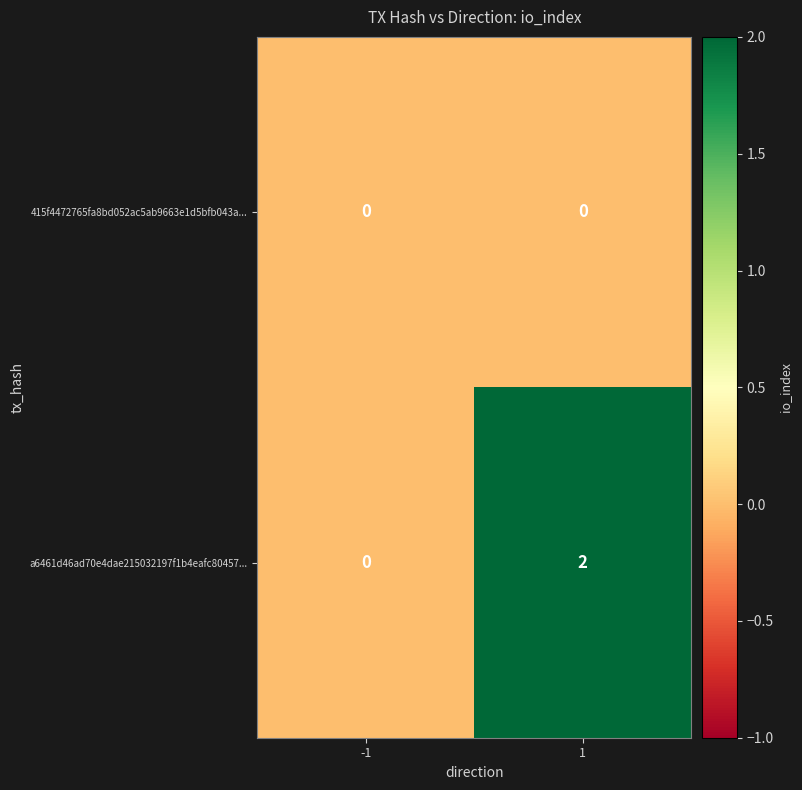

Which series changed the most between -1 and 1?

a6461d46ad70e4dae215032197f1b4eafc80457...